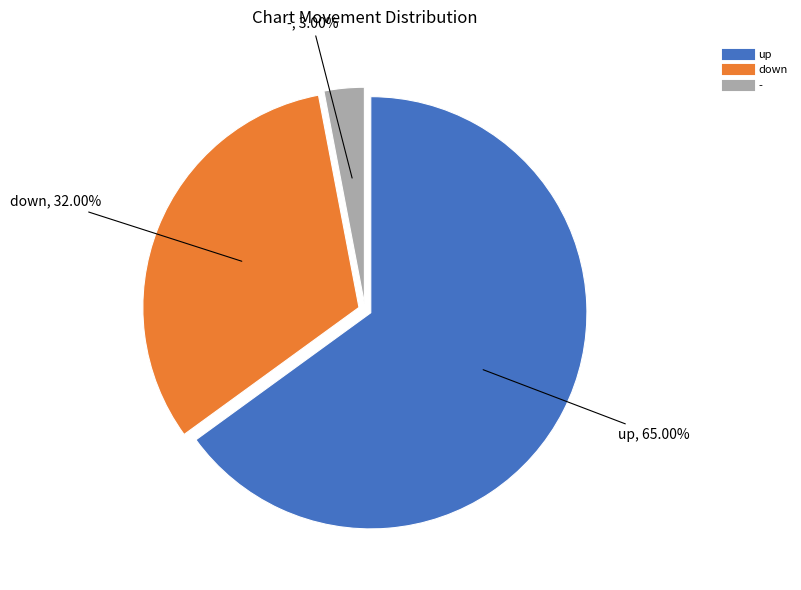

Rank the categories by value from highest to lowest.

up, down, -